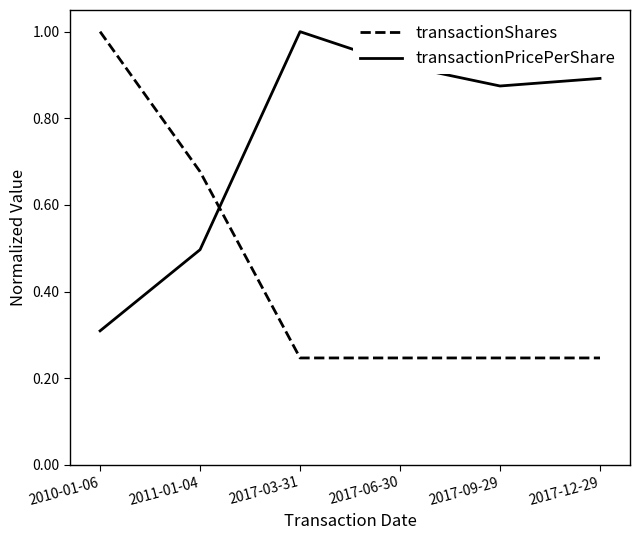

After their last crossing, which series has the higher values: transactionPricePerShare or transactionShares?

transactionPricePerShare